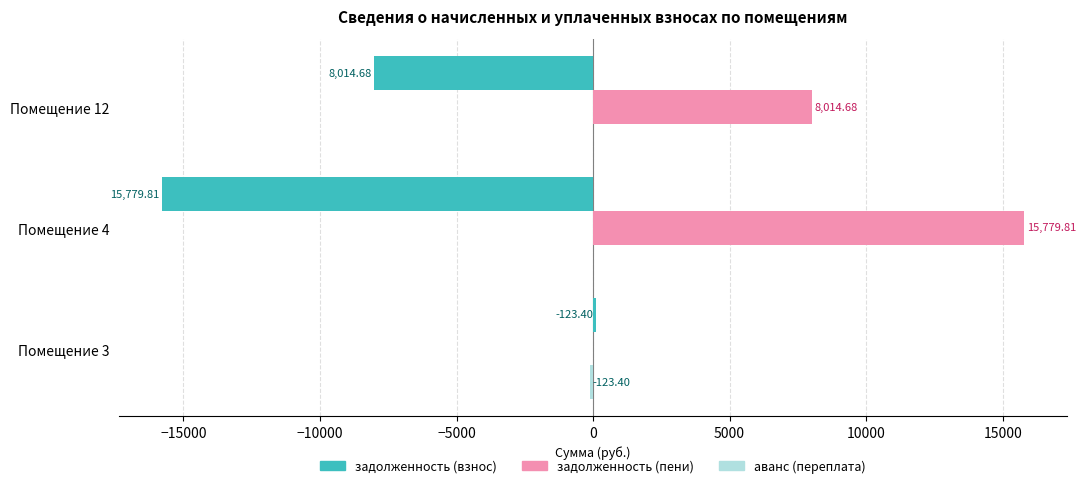

What is the sum of the задолженность (пени) values at Помещение 12 and Помещение 4?

23794.5